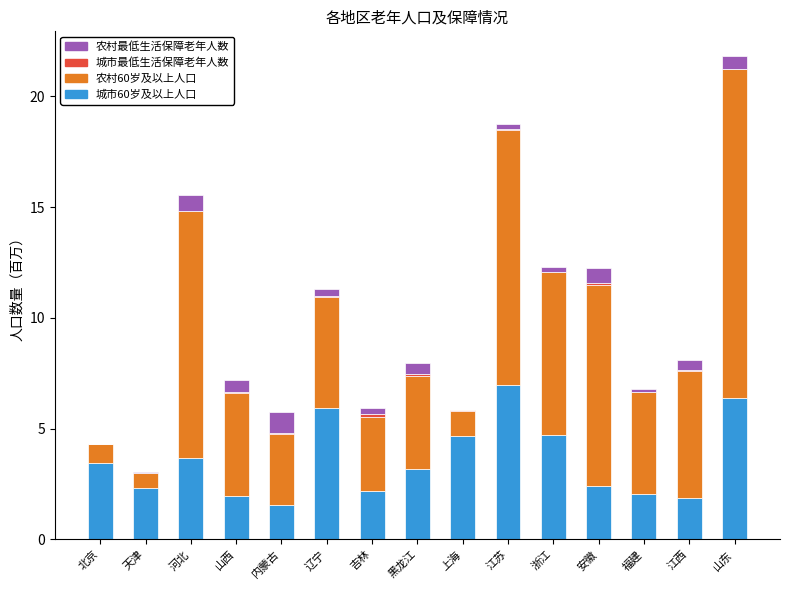

The 城市60岁及以上人口 series shows 1.9 at 江西. True or false?

True